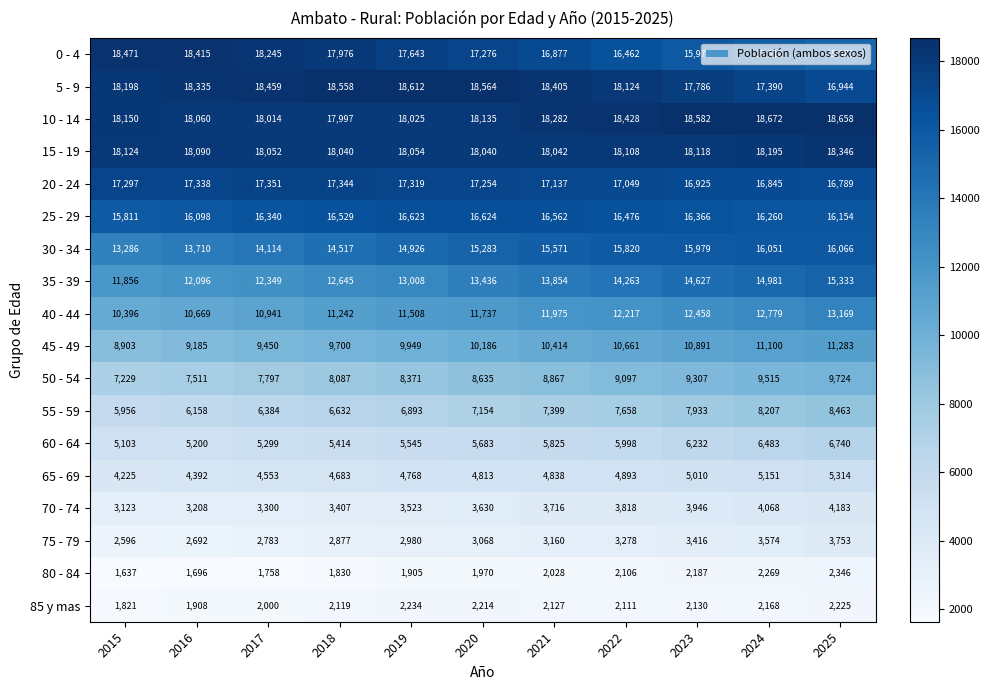

Which series has the largest total across all categories?

10 - 14